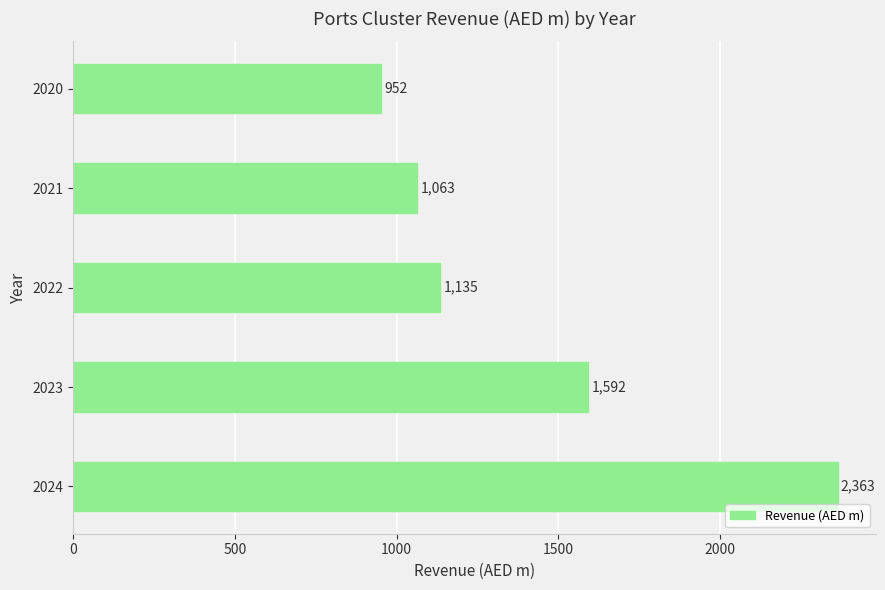

Approximately how many times larger is the value at 2023 compared to 2020?

1.7